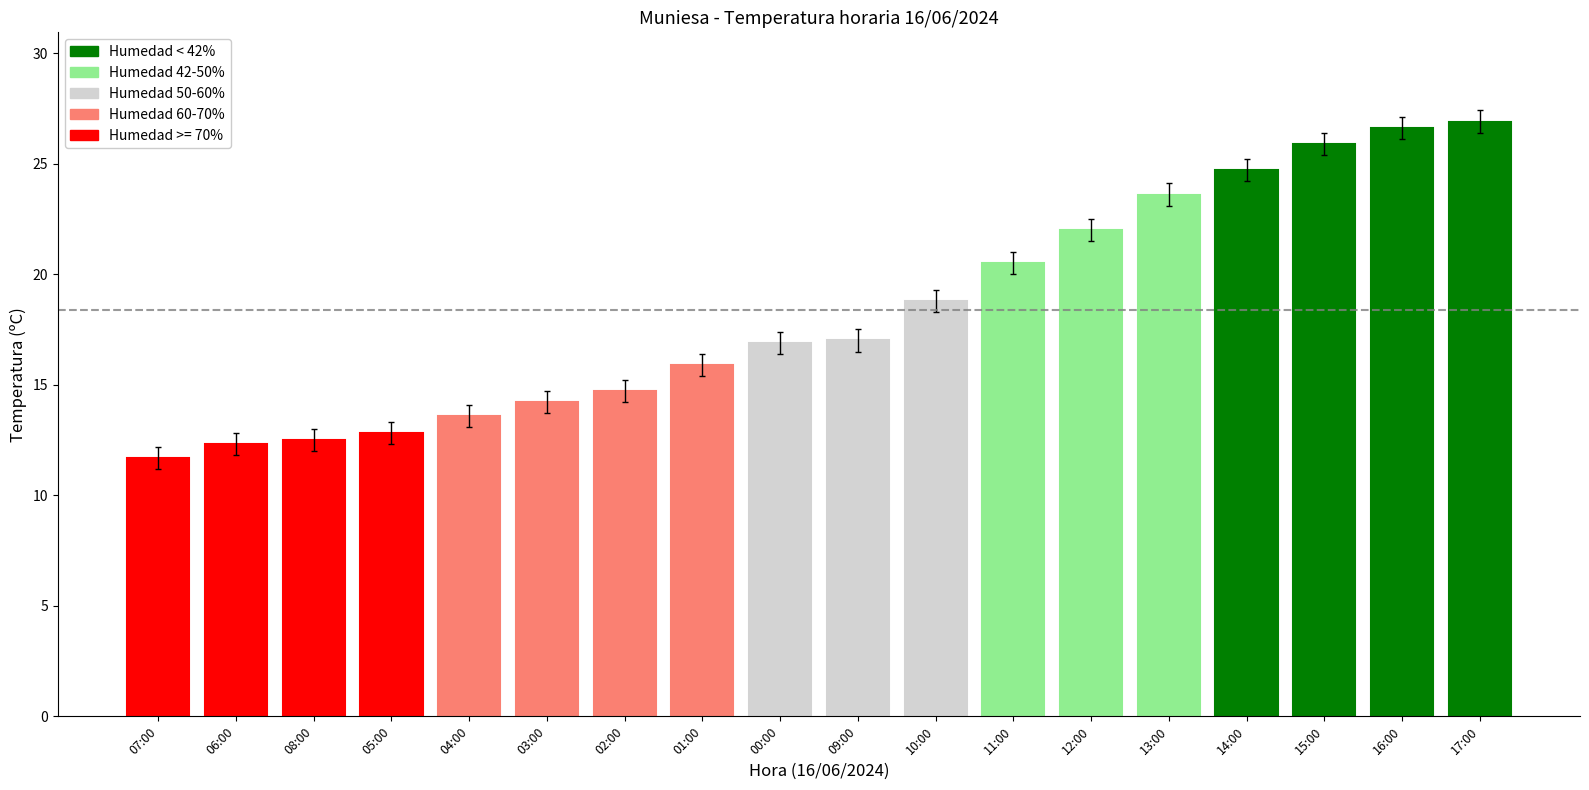

Does the chart contain any negative values?

No